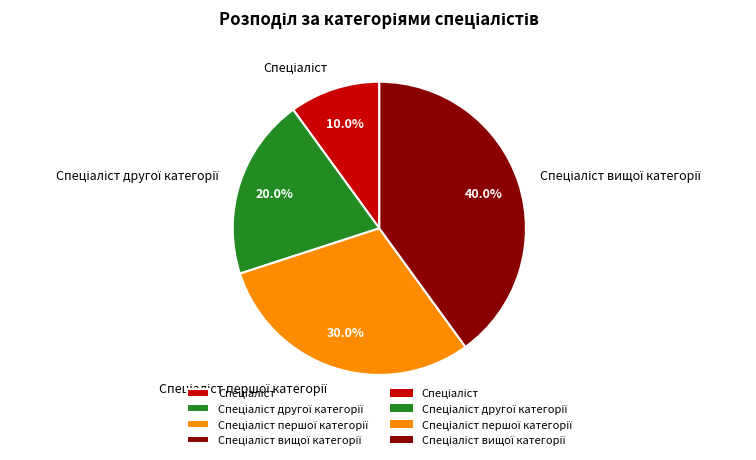

Does any single category account for the majority?

No